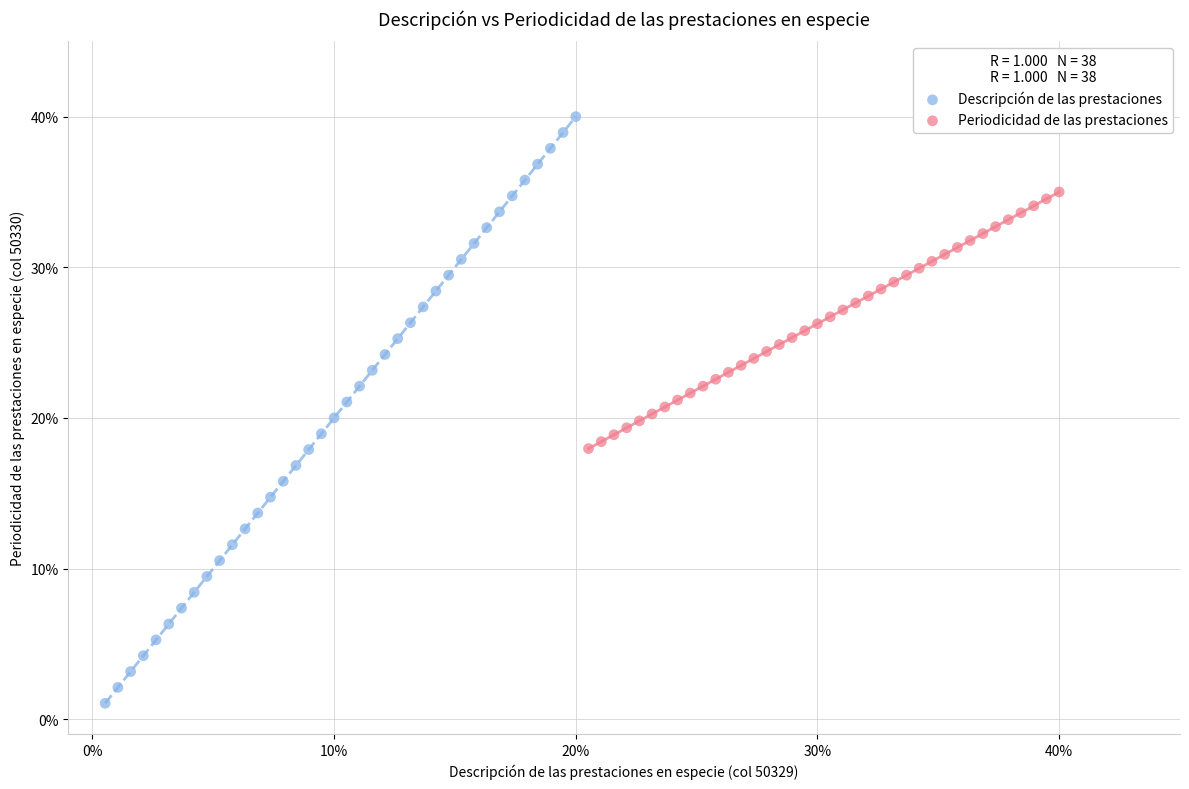

Which series has the largest Y range (max minus min)?

Descripción de las prestaciones